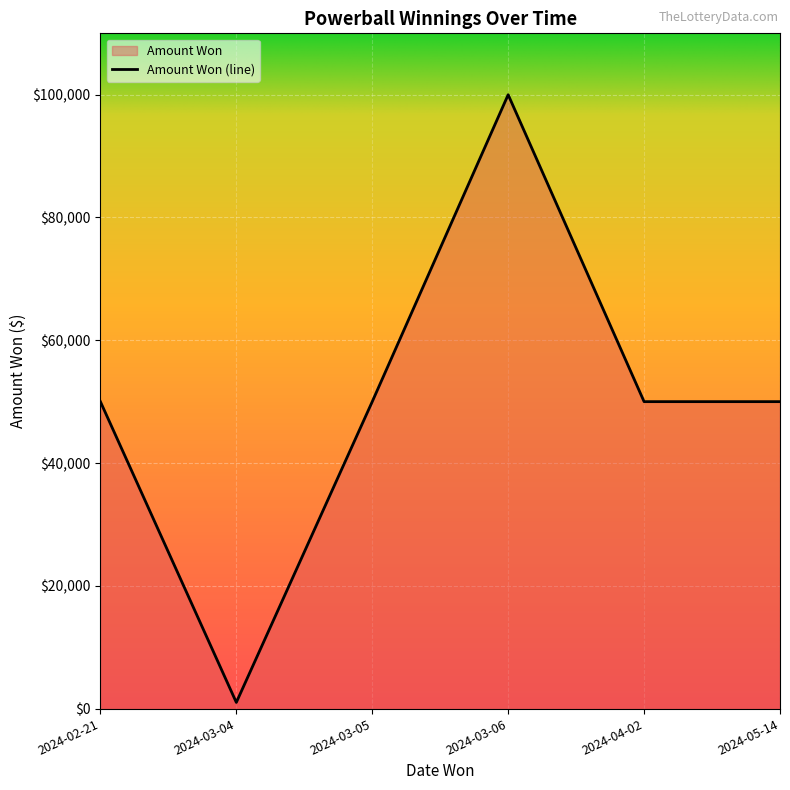

What is the ratio of the value at 2024-02-21 to the value at 2024-04-02?

1.0